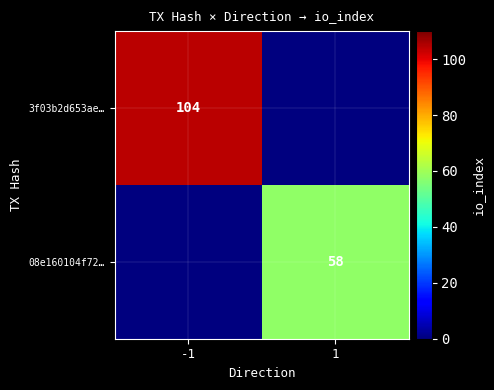

True or false: 08e160104f72… has a value of 58 at 1.

True